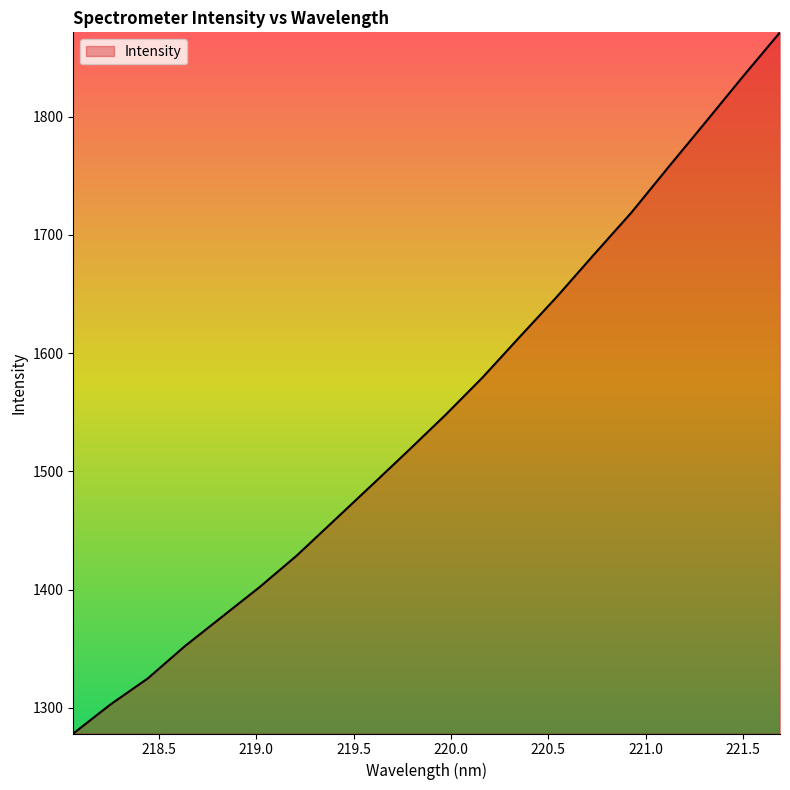

What is the greatest value displayed?

1871.3